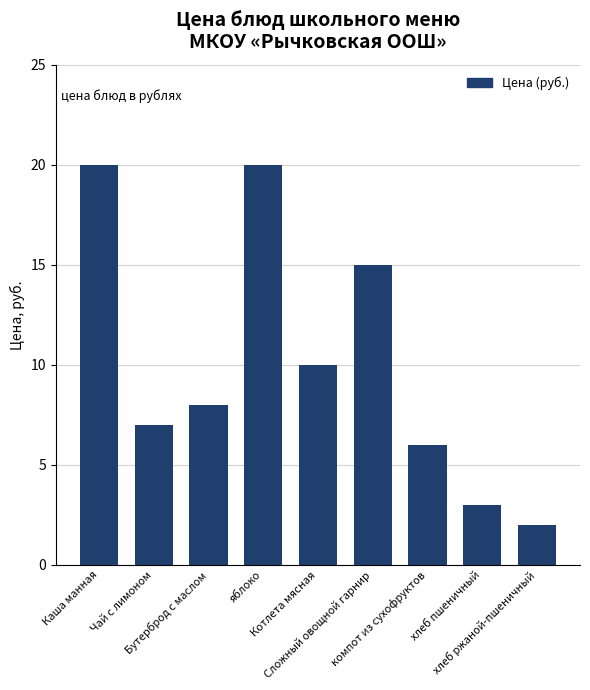

True or false: the data shows 35 at яблоко.

False